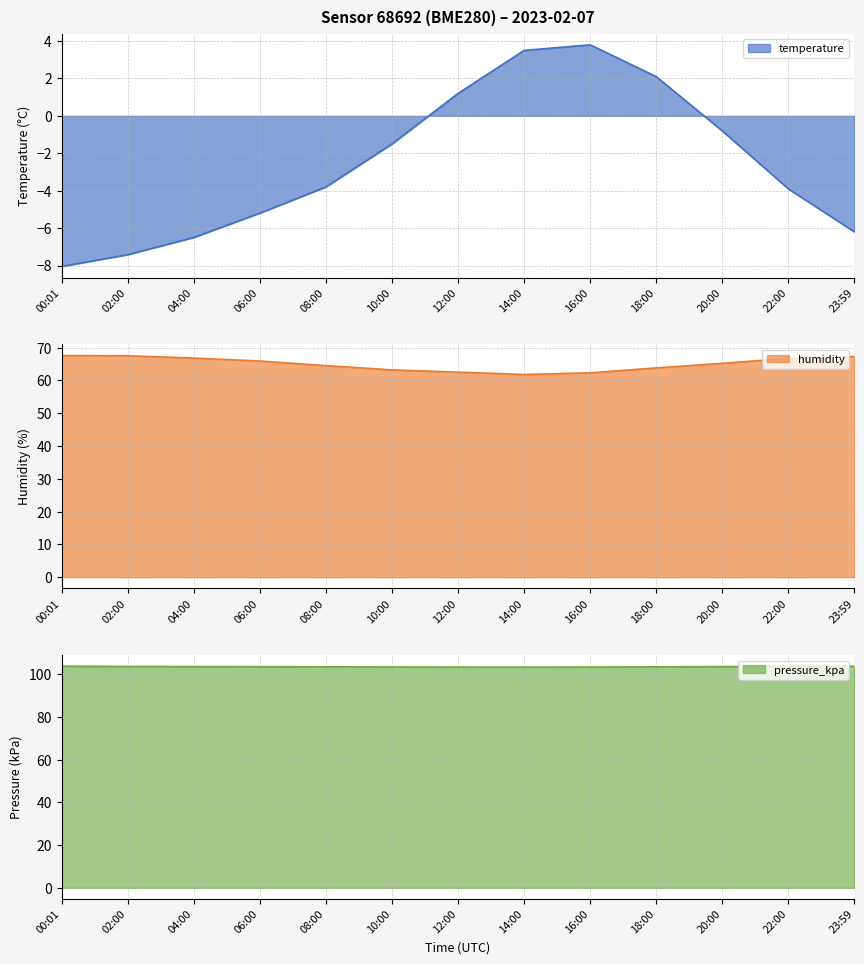

What is the total value across all series at 16:00?

169.4